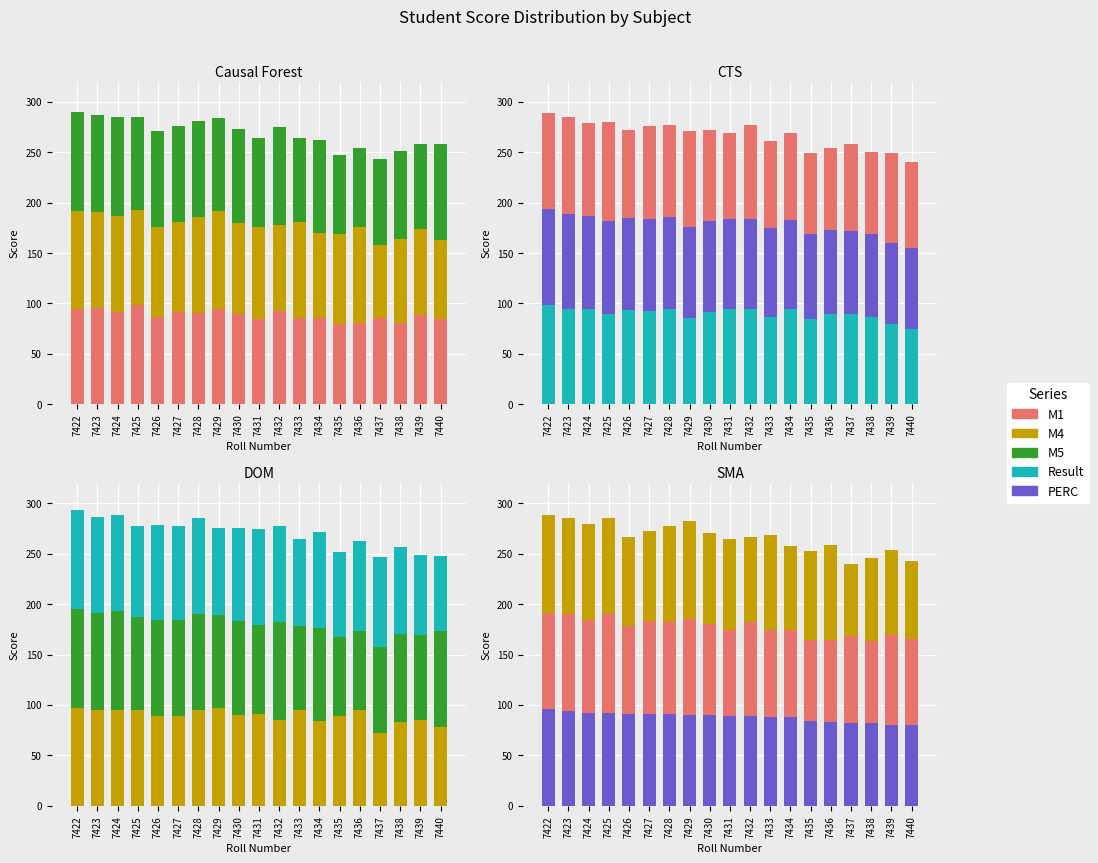

What is the difference between the M4 values at 7431 and 7435?

2